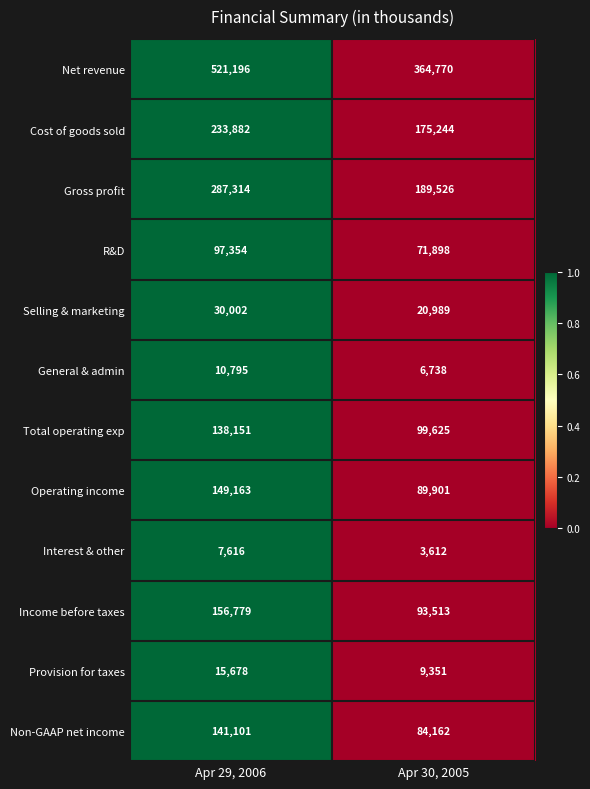

What value does the Cost of goods sold series have at Apr 30, 2005, to the nearest 100?

175200